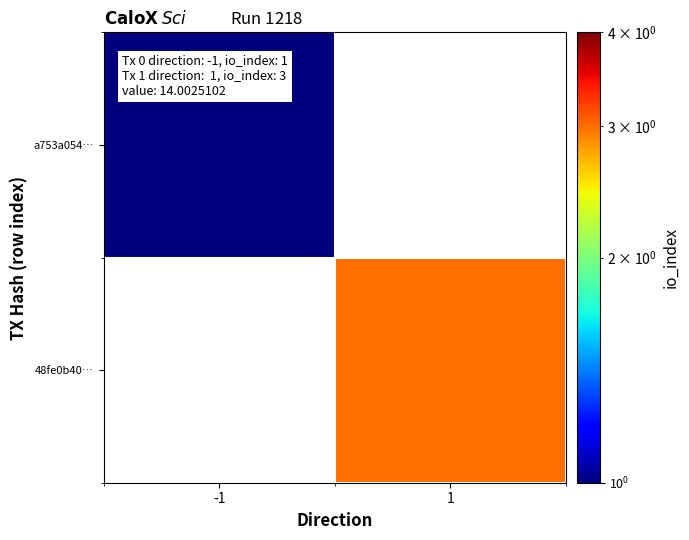

At which label is a753a054… closest to 1?

-1